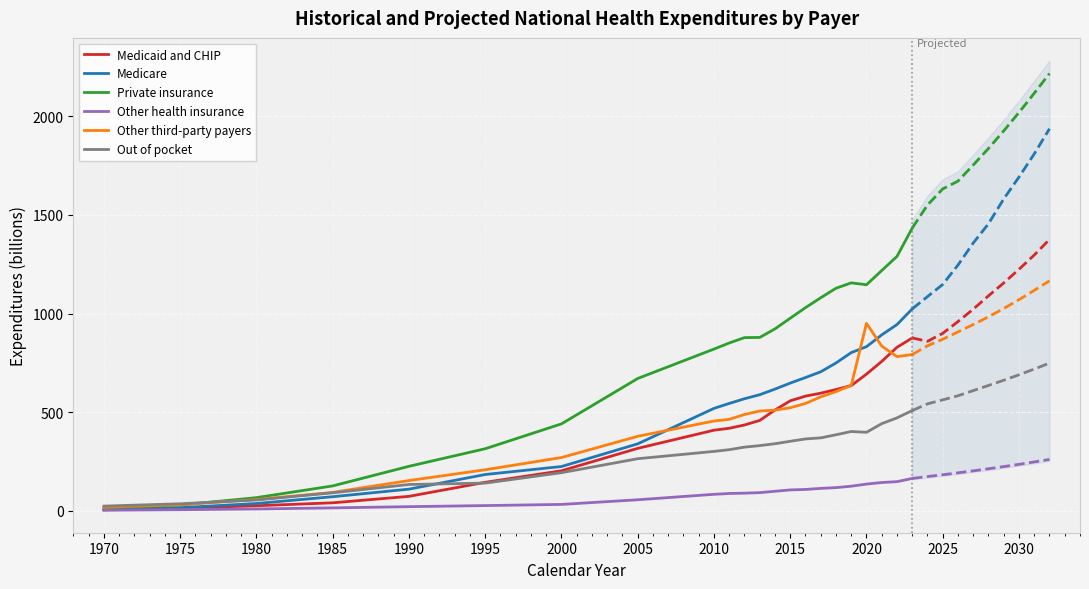

Is this an area chart (filled region under the line)?

No